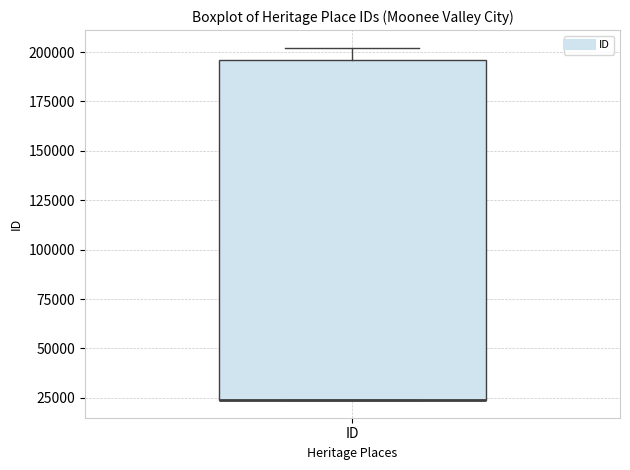

Read this box plot against the y-axis: the position of the median line, the range covered by the box, and the ends of both whiskers. The values are not printed on the chart, so give them approximately, as read against the axis.

median 25000 (drawn on the box's lower edge), box 25000 to 195000, whiskers 25000 to 200000